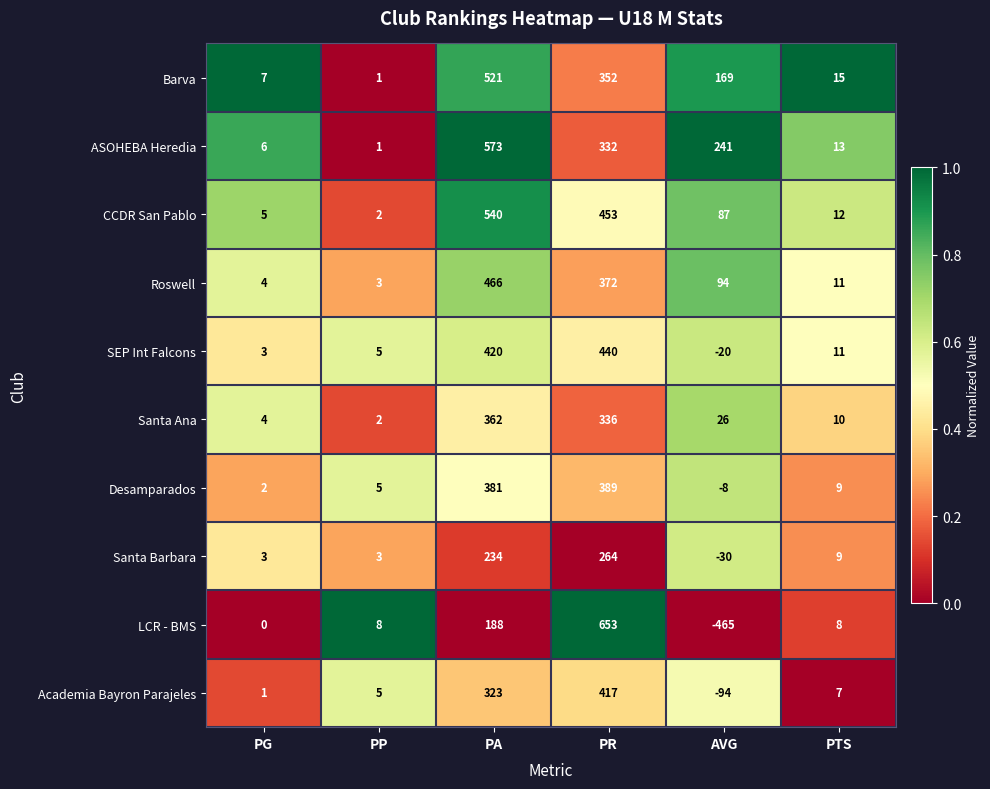

The value of Academia Bayron Parajeles at PR is 417. True or false?

True